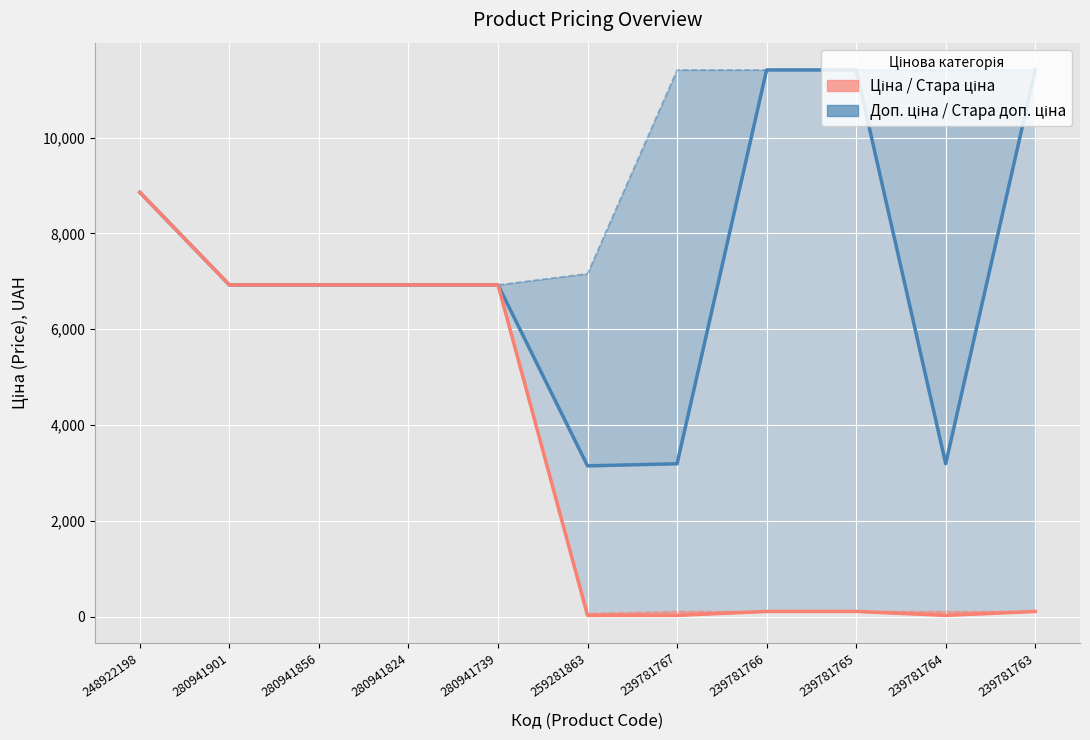

True or false: Доп. ціна and Ціна cross at least once.

False